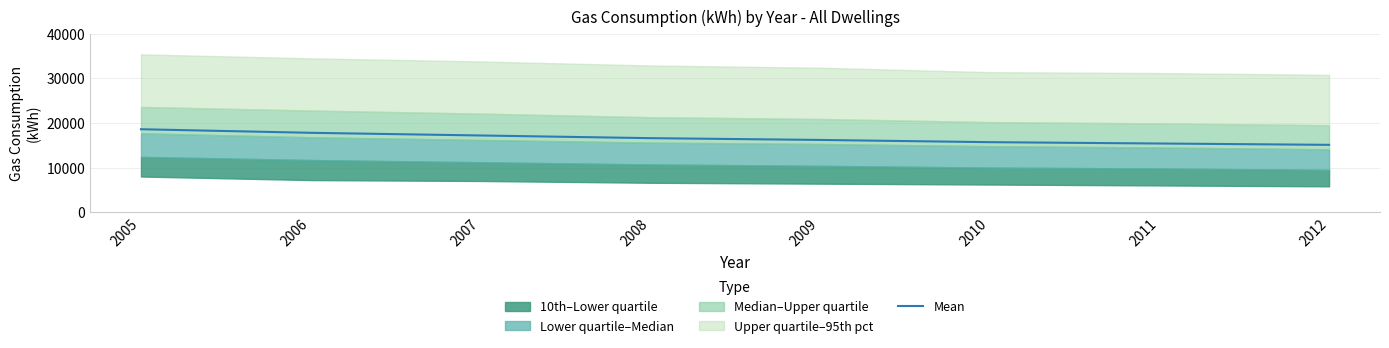

What is the difference between the values at 2010 and 2007?

1500